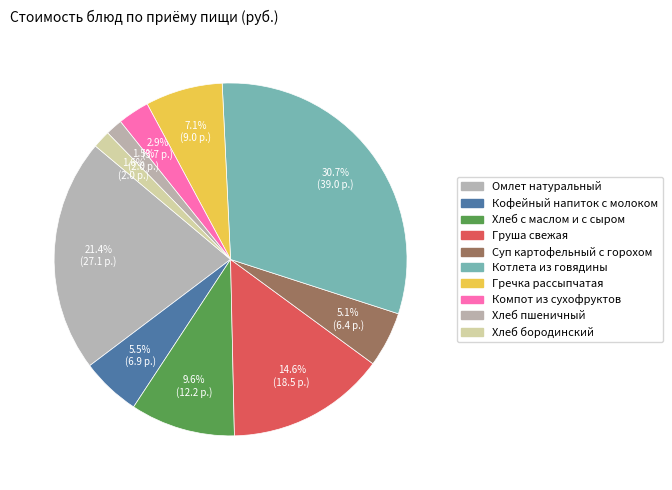

What portion of the pie excludes Груша свежая?

85.4%